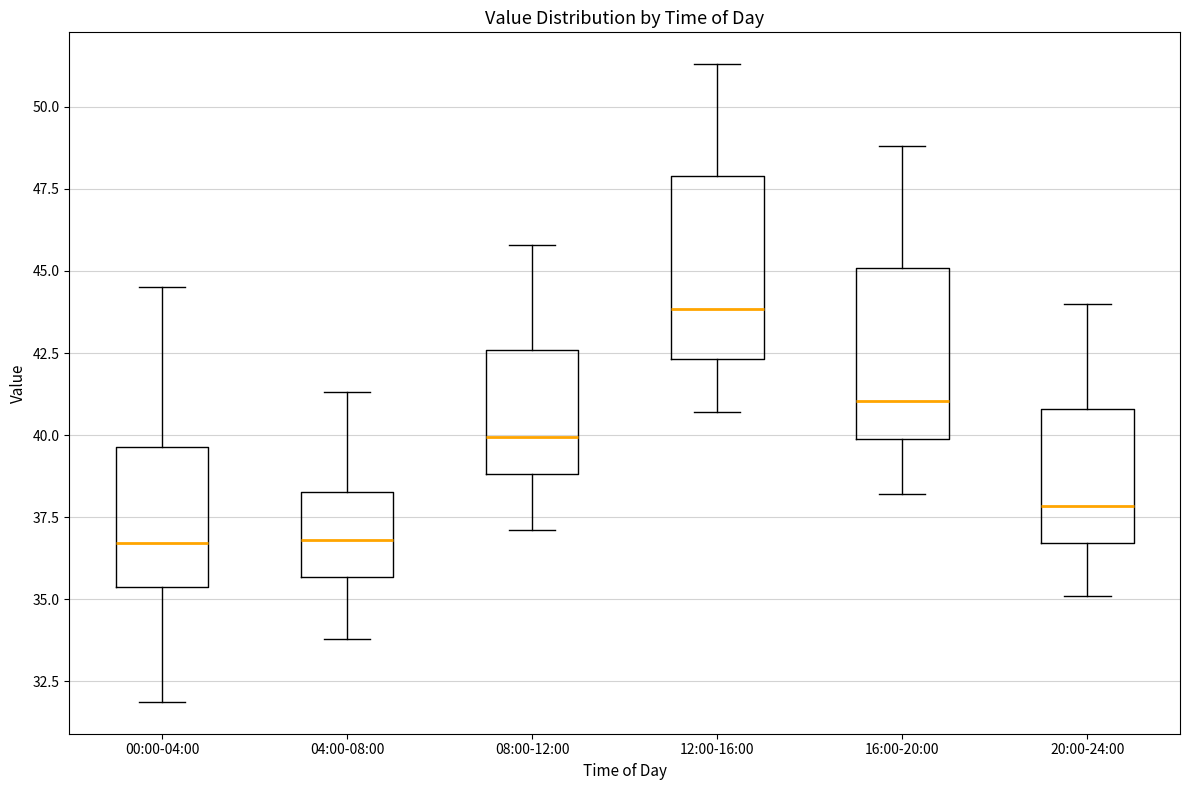

Reading left to right, read every box against the y-axis: the position of its median line, the range the box covers, and the ends of its whiskers. The values are not printed on the chart, so give them approximately, as read against the axis.

00:00-04:00: median 36.5, box 35.5 to 39.5, whiskers 32.0 to 44.5
04:00-08:00: median 37.0, box 35.5 to 38.5, whiskers 34.0 to 41.5
08:00-12:00: median 40.0, box 39.0 to 42.5, whiskers 37.0 to 46.0
12:00-16:00: median 44.0, box 42.5 to 48.0, whiskers 40.5 to 51.5
16:00-20:00: median 41.0, box 40.0 to 45.0, whiskers 38.0 to 49.0
20:00-24:00: median 38.0, box 36.5 to 41.0, whiskers 35.0 to 44.0